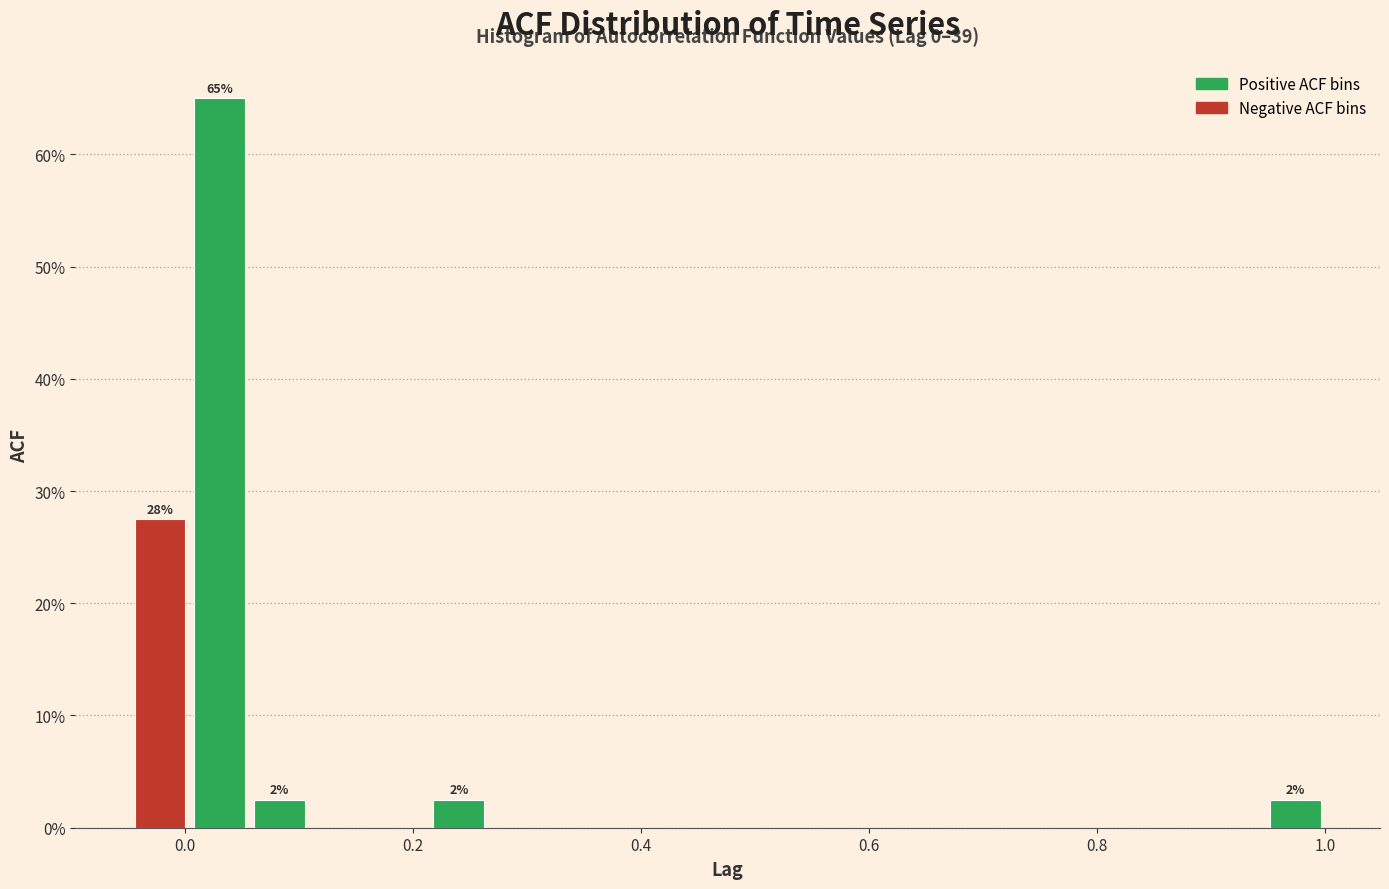

Read against the x-axis, roughly where is the centre of the tallest bar?

0.04